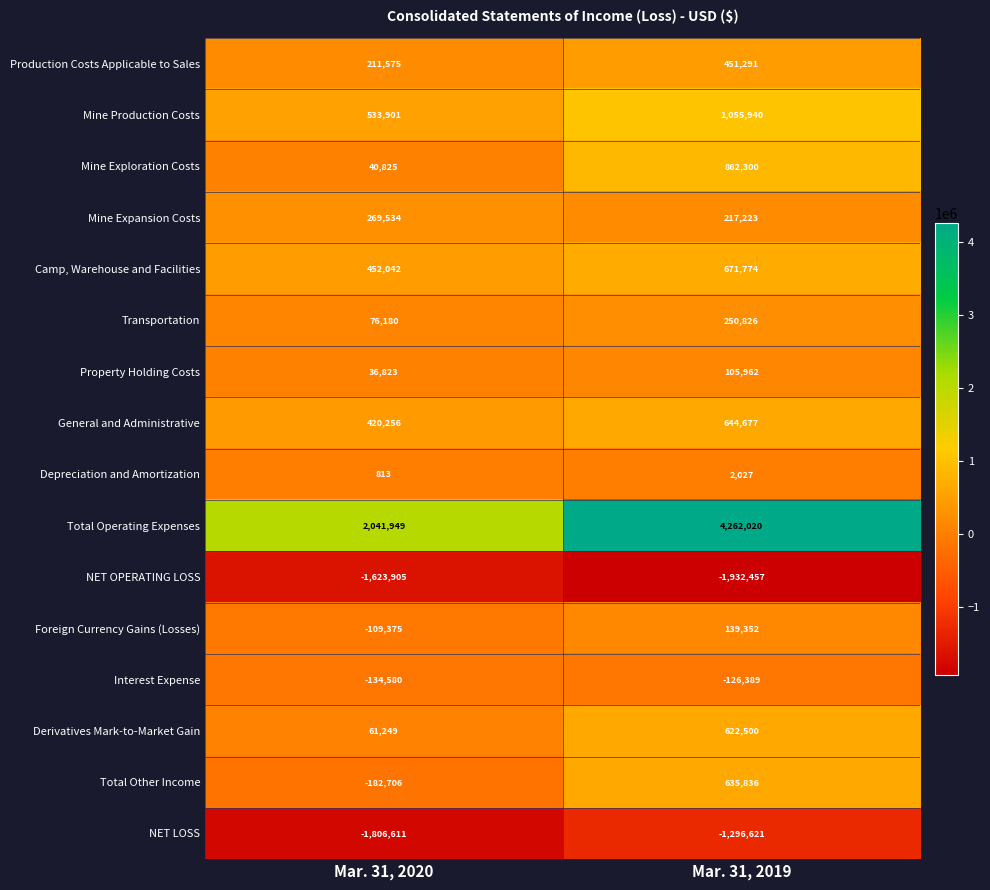

Which series has the largest range (max minus min)?

Total Operating Expenses